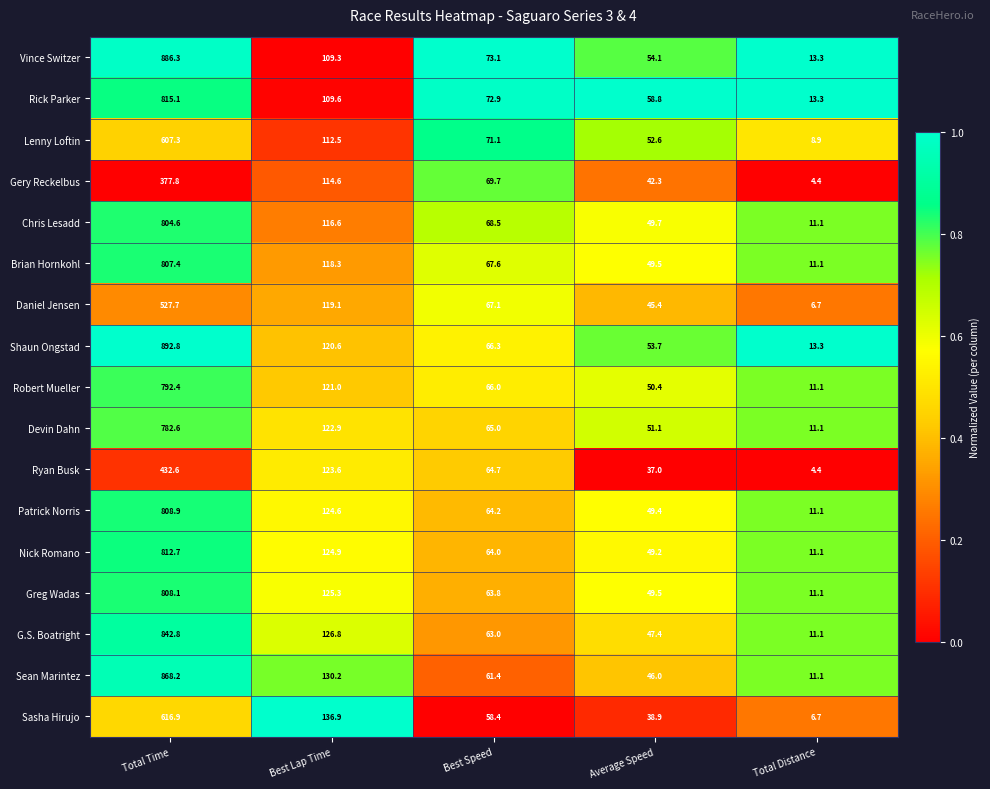

What is the spread (max minus min) of values at Total Time?

515.0